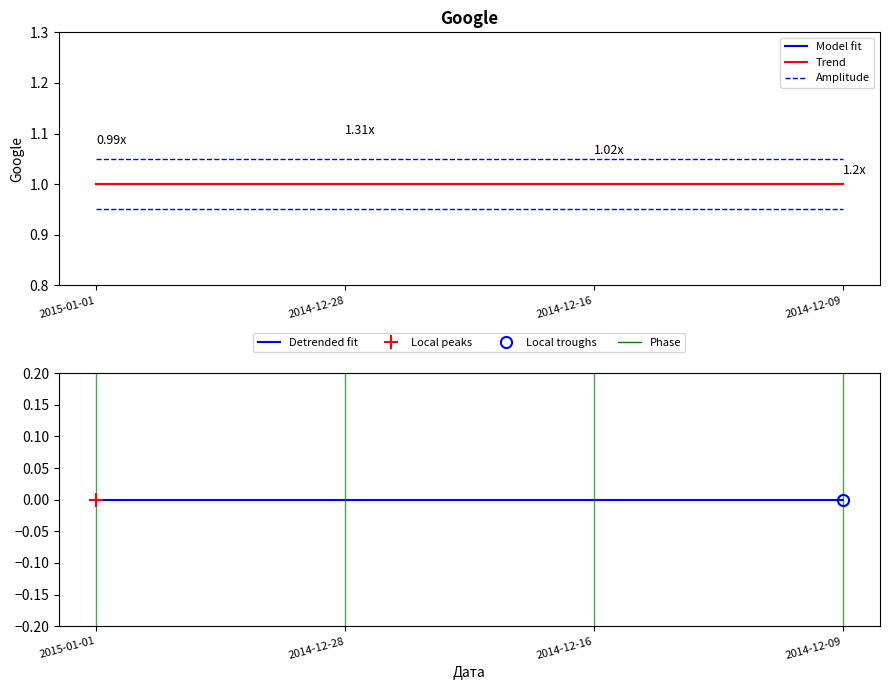

What is the average value of the Model fit series?

1.0